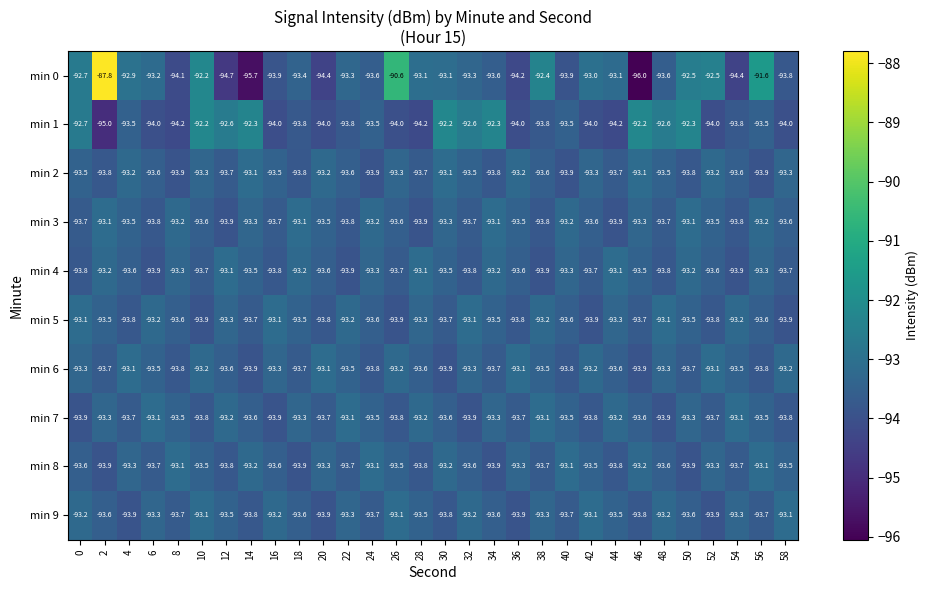

What is the total value across all series at 12?

-935.4